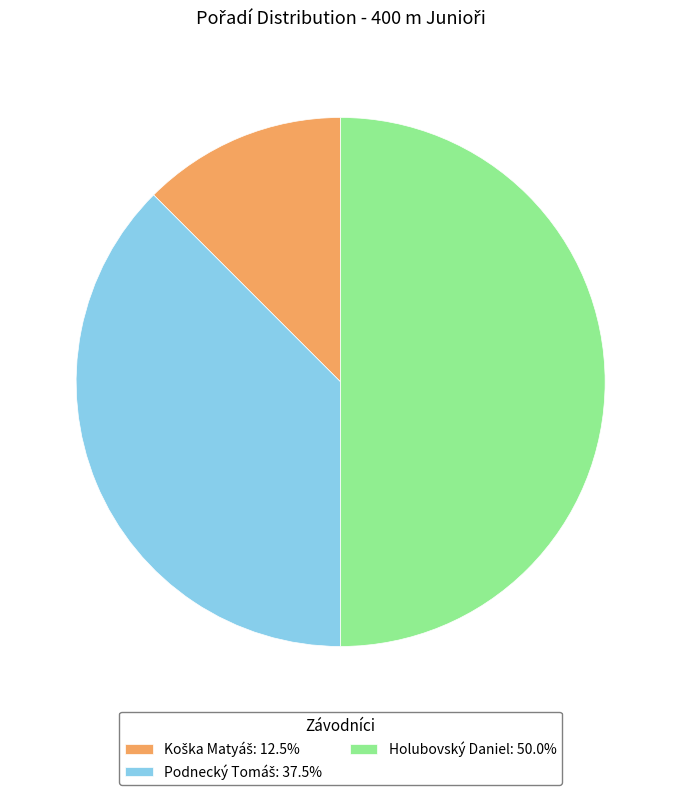

How many segments does this pie chart have?

3